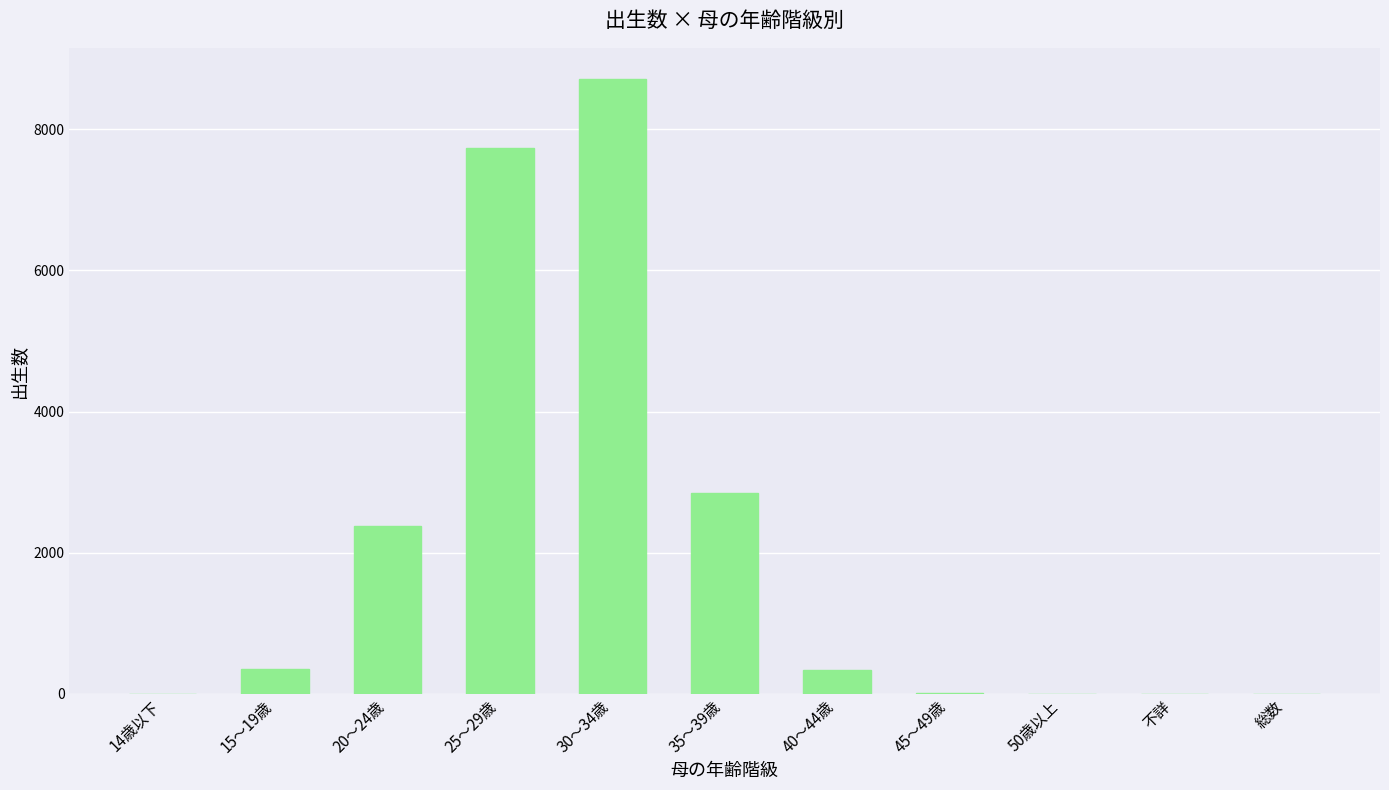

Where does the data first go above 336?

15～19歳